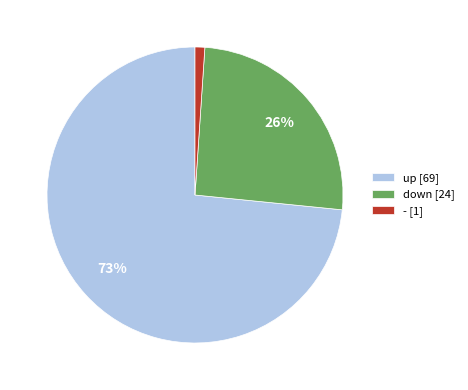

Is the sum of up and - greater than half?

Yes